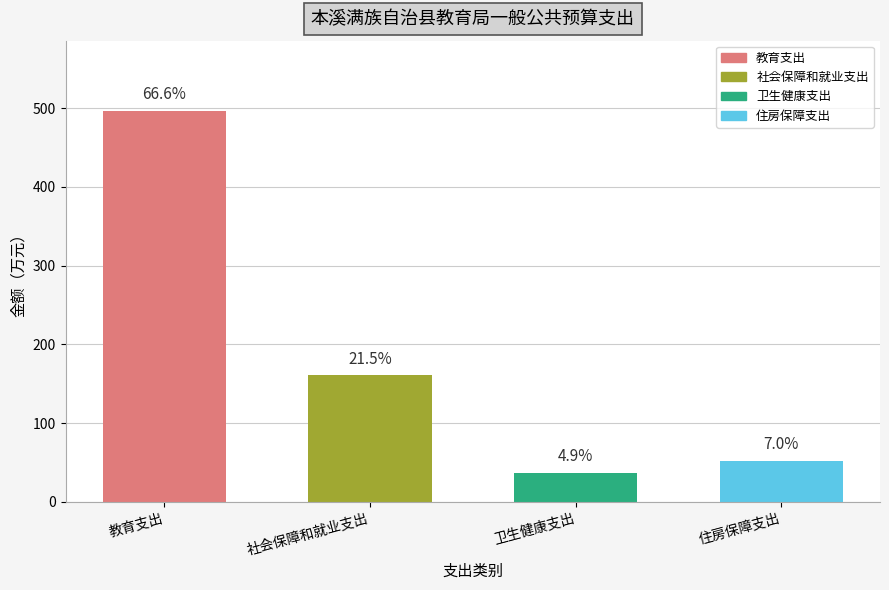

Reading right to left, extract all data points from this chart.

52.1	36.6	160.6	496.4